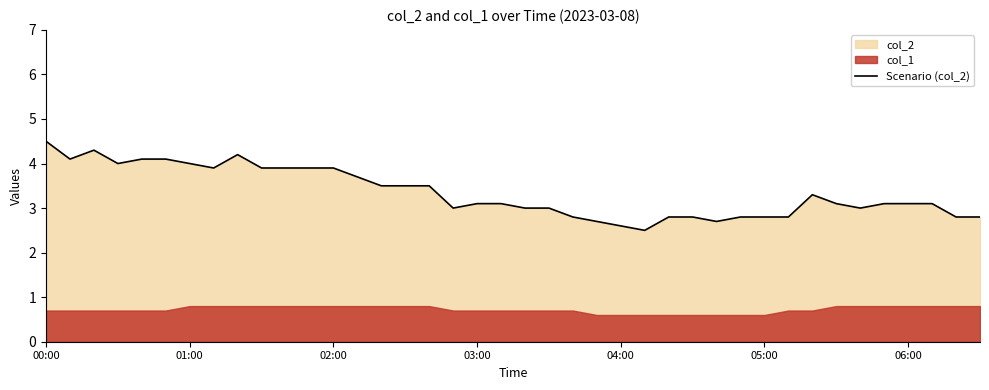

What is the minimum value for Scenario (col_2)?

2.5